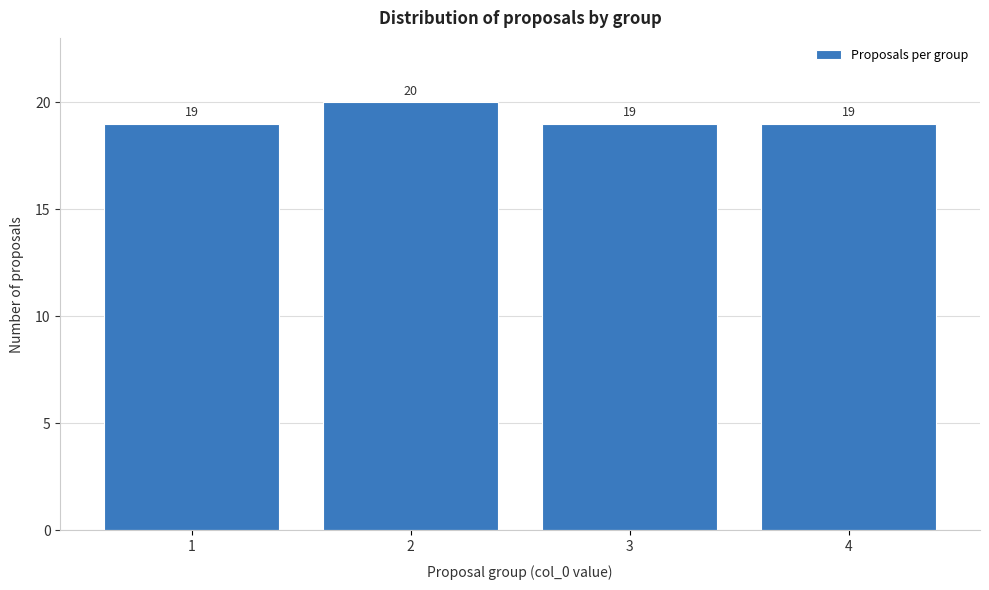

What is the height of the bar covering 0.5 to 1.5 on the x-axis?

19